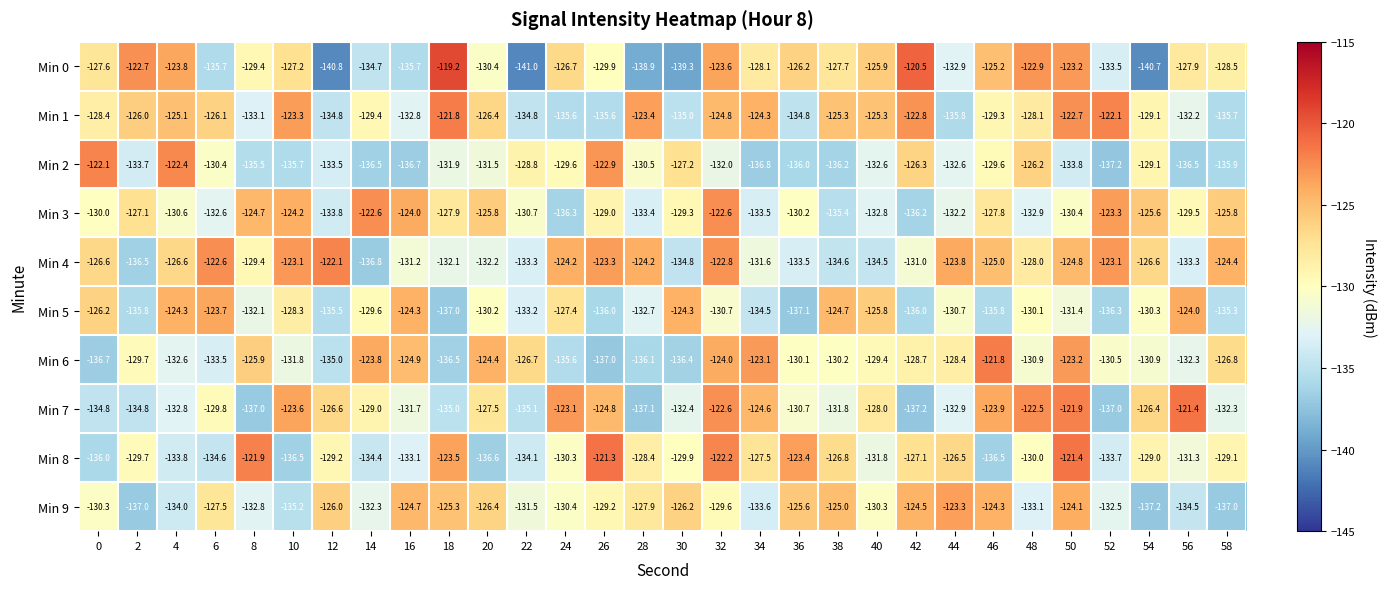

Which has a higher value, 56 or 12?

56